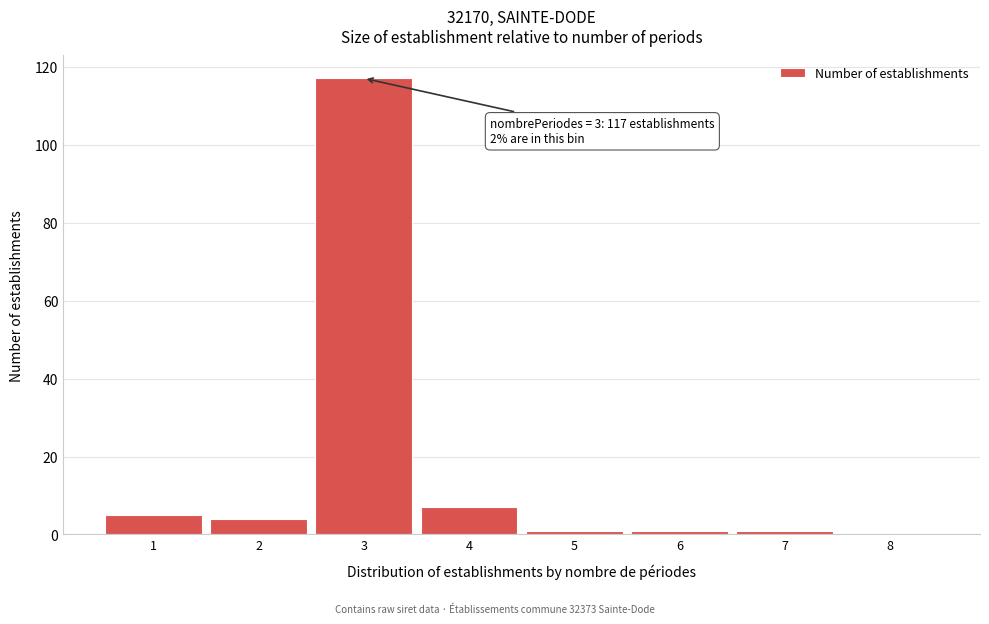

Over which range of the x-axis is the bar tallest?

2.5 to 3.5